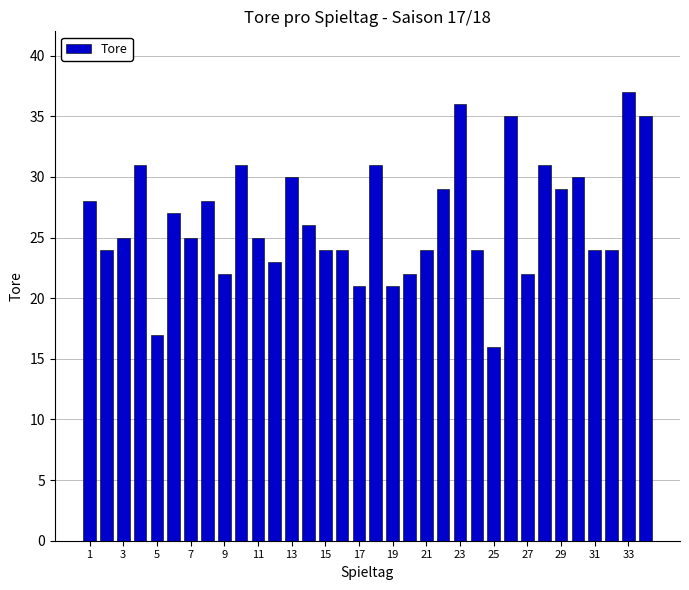

What is the greatest value displayed?

37